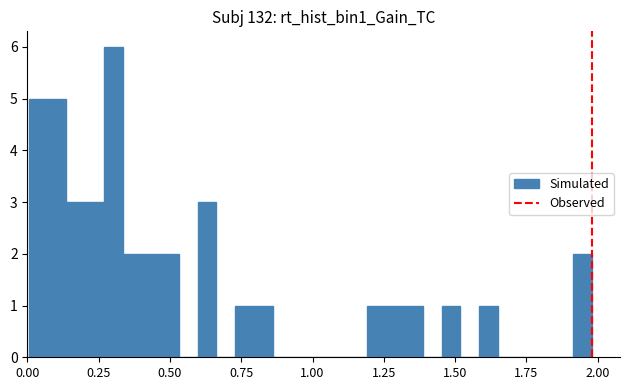

Around what value on the x-axis is the tallest bar? Give the approximate position of its centre, as read against the axis.

0.30